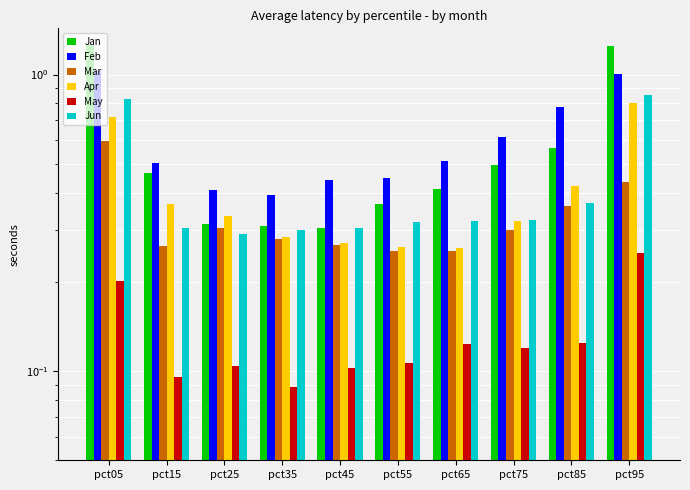

Reading right to left, transcribe all the data shown in this chart.

Jan: pct95=1.2	pct85=0.6	pct75=0.5	pct65=0.4	pct55=0.4	pct45=0.3	pct35=0.3	pct25=0.3	pct15=0.5	pct05=1.3
Feb: pct95=1.0	pct85=0.8	pct75=0.6	pct65=0.5	pct55=0.4	pct45=0.4	pct35=0.4	pct25=0.4	pct15=0.5	pct05=1.0
Mar: pct95=0.4	pct85=0.4	pct75=0.3	pct65=0.3	pct55=0.3	pct45=0.3	pct35=0.3	pct25=0.3	pct15=0.3	pct05=0.6
Apr: pct95=0.8	pct85=0.4	pct75=0.3	pct65=0.3	pct55=0.3	pct45=0.3	pct35=0.3	pct25=0.3	pct15=0.4	pct05=0.7
May: pct95=0.2	pct85=0.1	pct75=0.1	pct65=0.1	pct55=0.1	pct45=0.1	pct35=0.1	pct25=0.1	pct15=0.1	pct05=0.2
Jun: pct95=0.9	pct85=0.4	pct75=0.3	pct65=0.3	pct55=0.3	pct45=0.3	pct35=0.3	pct25=0.3	pct15=0.3	pct05=0.8